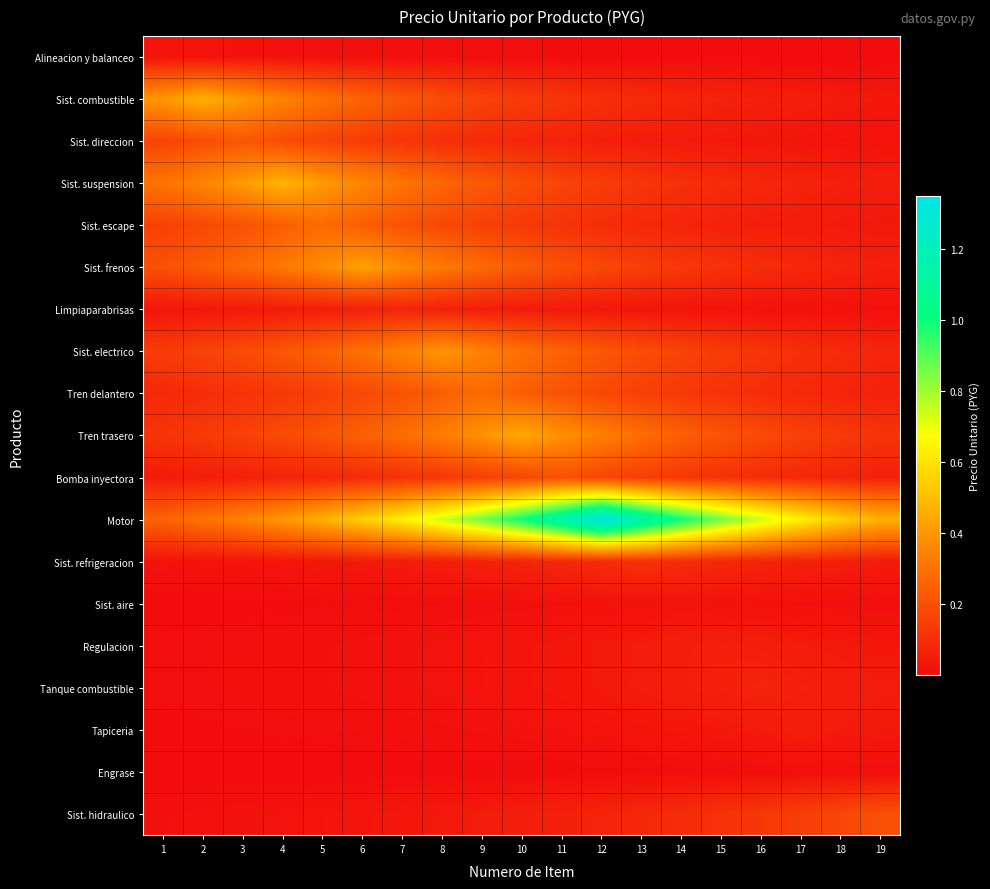

Rank the series by their maximum value, from highest to lowest.

Motor, Sist. suspension, Sist. combustible, Tren trasero, Sist. frenos, Sist. electrico, Sist. escape, Tren delantero, Sist. direccion, Bomba inyectora, Sist. hidraulico, Sist. refrigeracion, Limpiaparabrisas, Tanque combustible, Regulacion, Tapiceria, Alineacion y balanceo, Sist. aire, Engrase